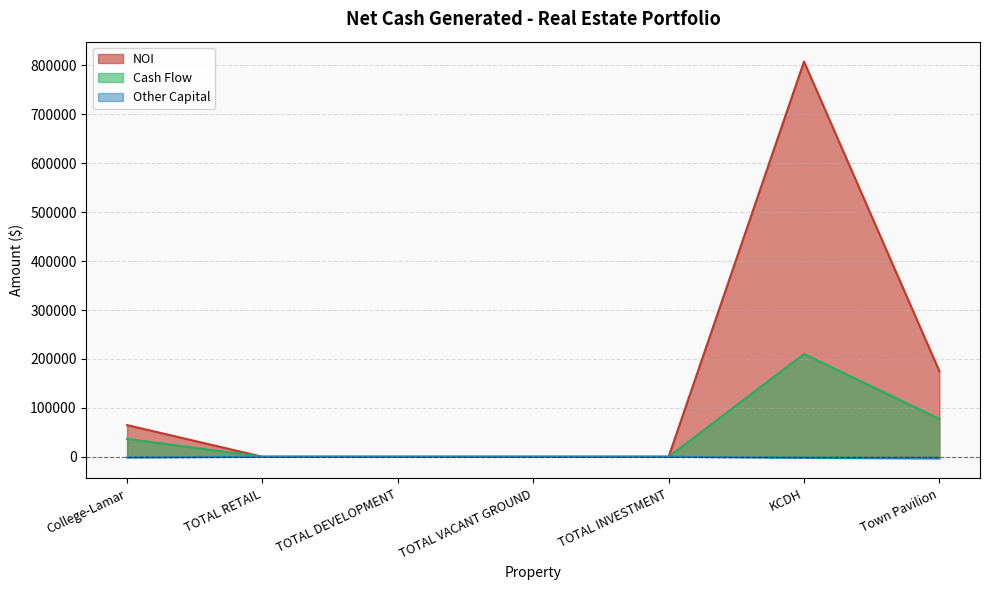

How many data points in Other Capital are less than 0?

3